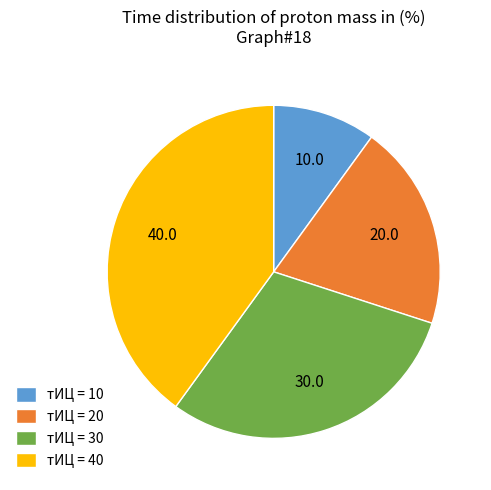

How many slices are in this pie chart?

4